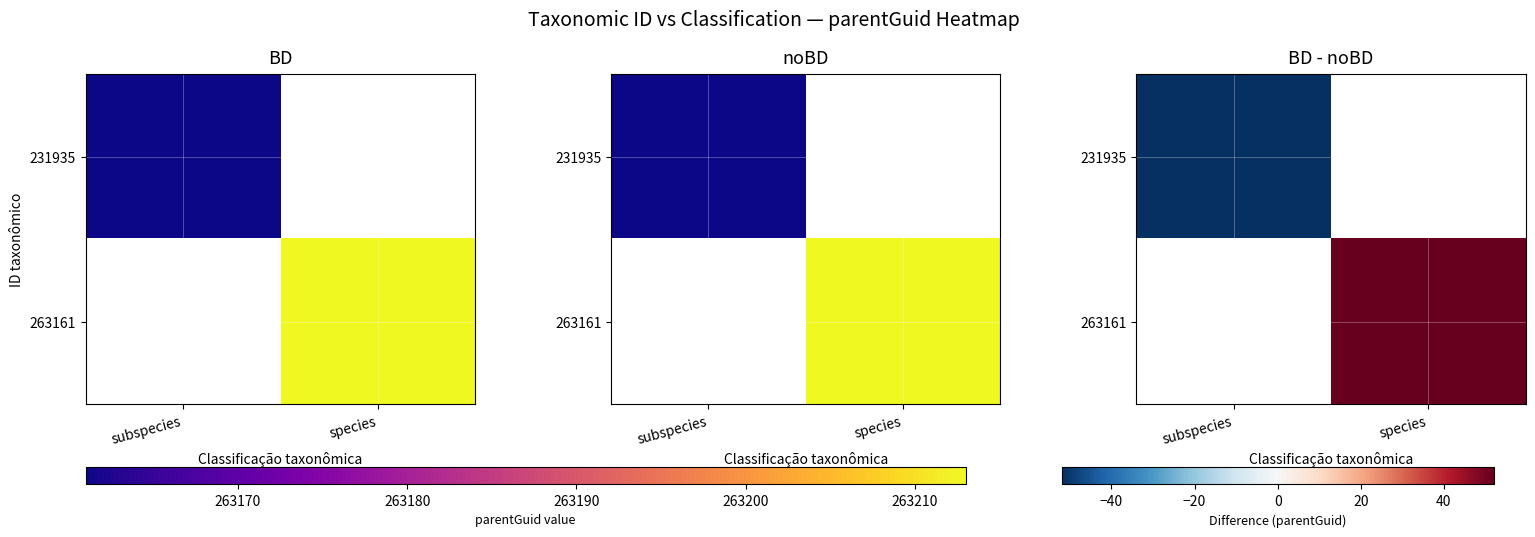

Which category has the highest value across all series?

species